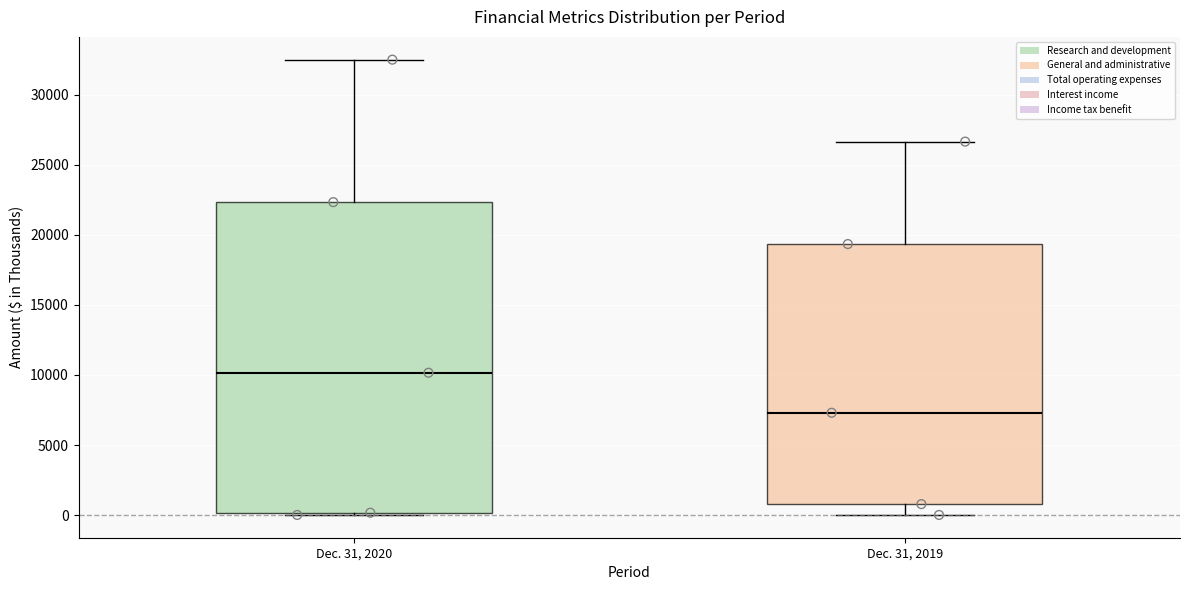

Reading left to right, transcribe this box plot: for each box, give where its median line is, the range the box spans, and where its two whiskers end, as read against the y-axis. The values are not printed on the chart, so give them approximately, as read against the axis.

Dec. 31, 2020: median 10000, box 0 to 22500, whiskers 0 (just below the box's lower edge) to 32500
Dec. 31, 2019: median 7500, box 1000 to 19500, whiskers 0 to 26500